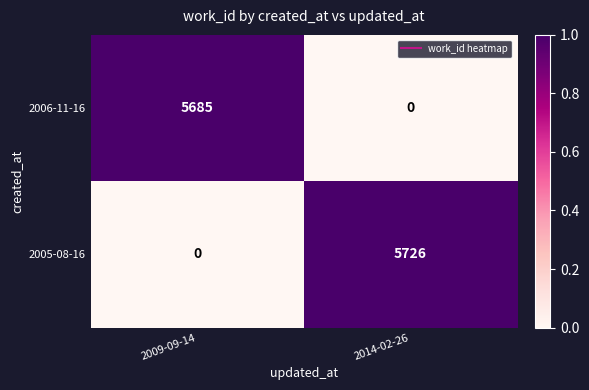

Read the 2006-11-16 value at 2009-09-14, to the nearest 100.

5700